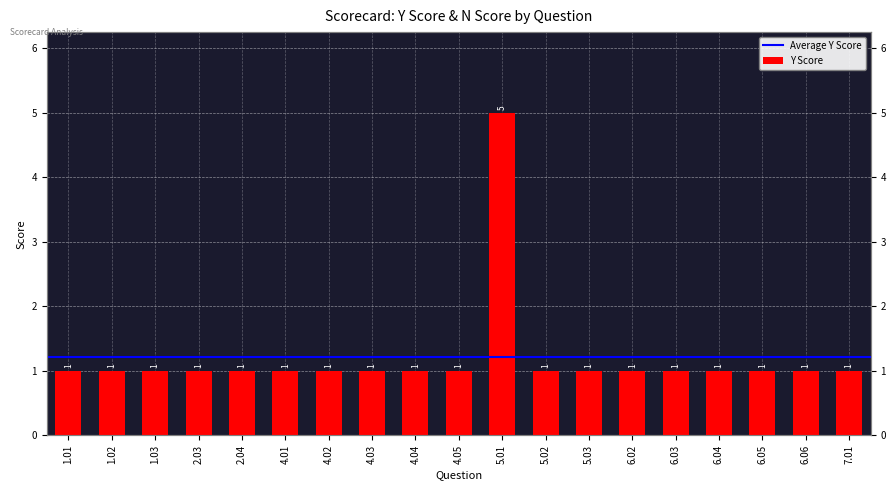

What is the sum of all values?

23